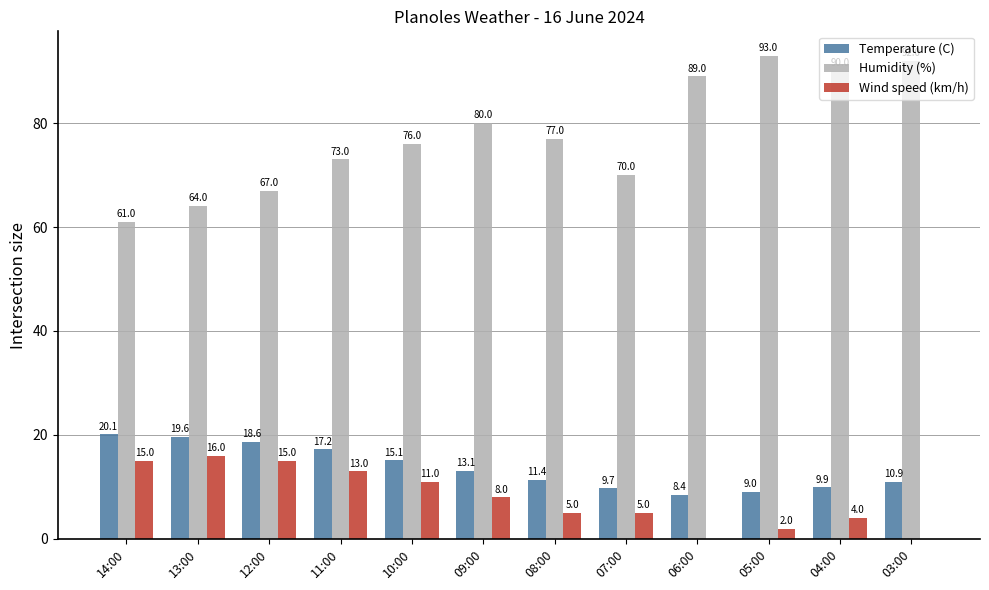

Which series has the largest total across all categories?

Humidity (%)